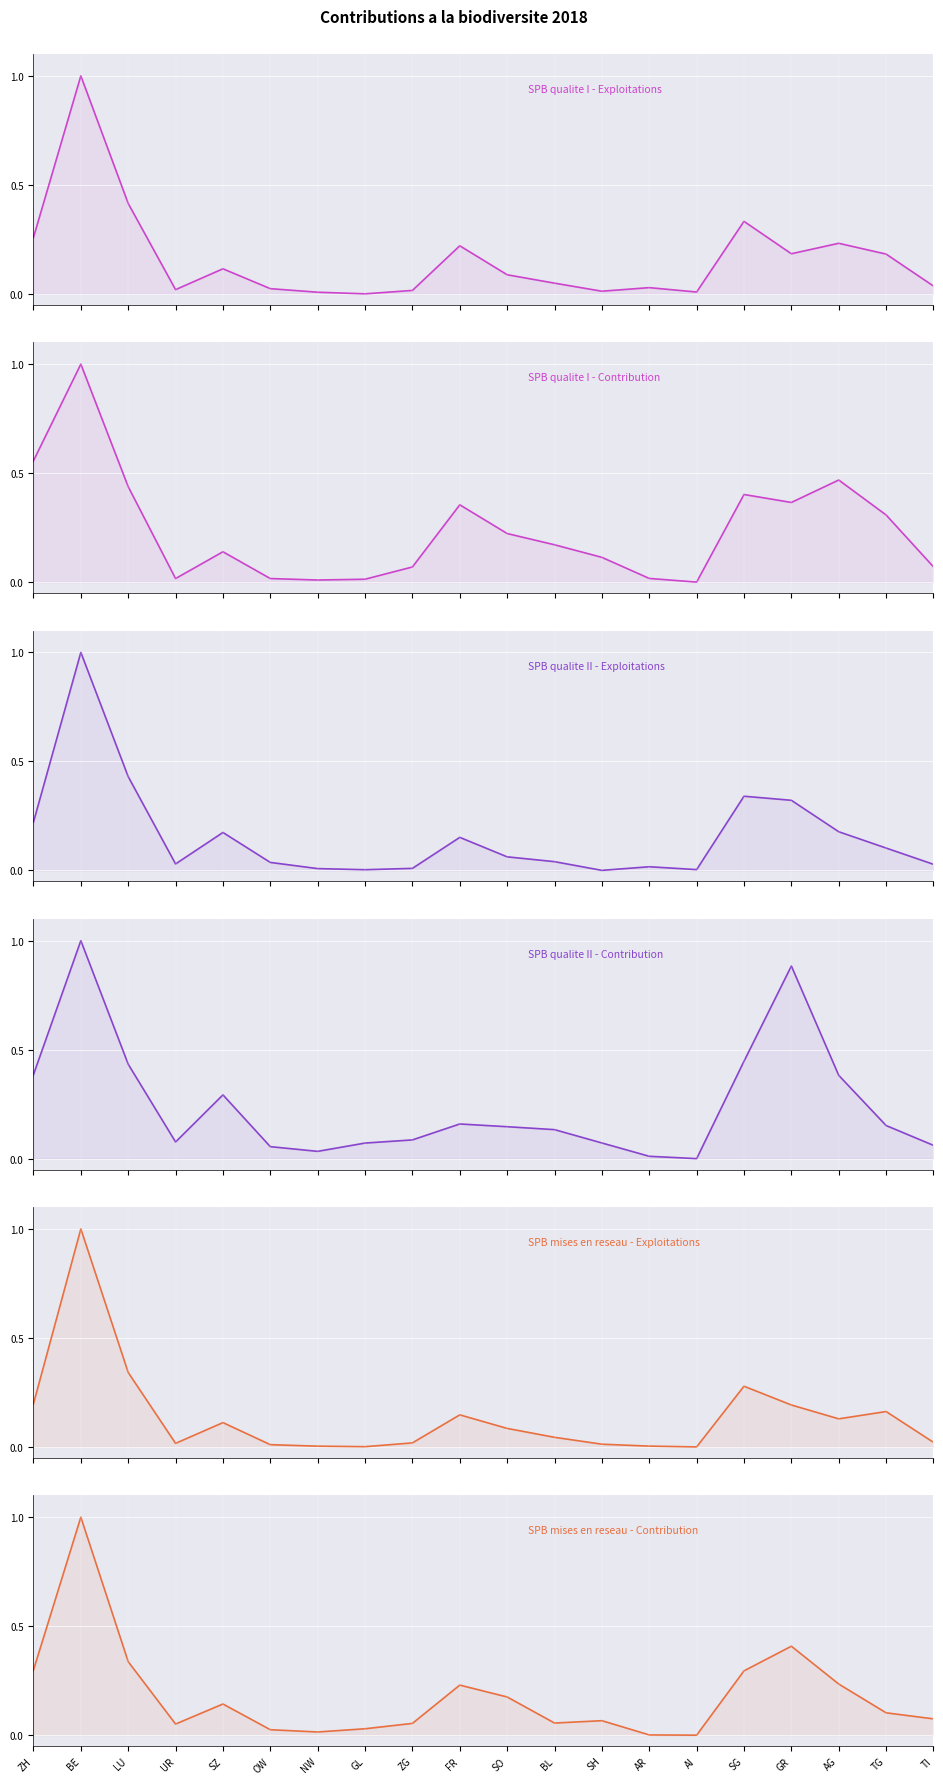

What is the label of the 14th point from the left?

AR